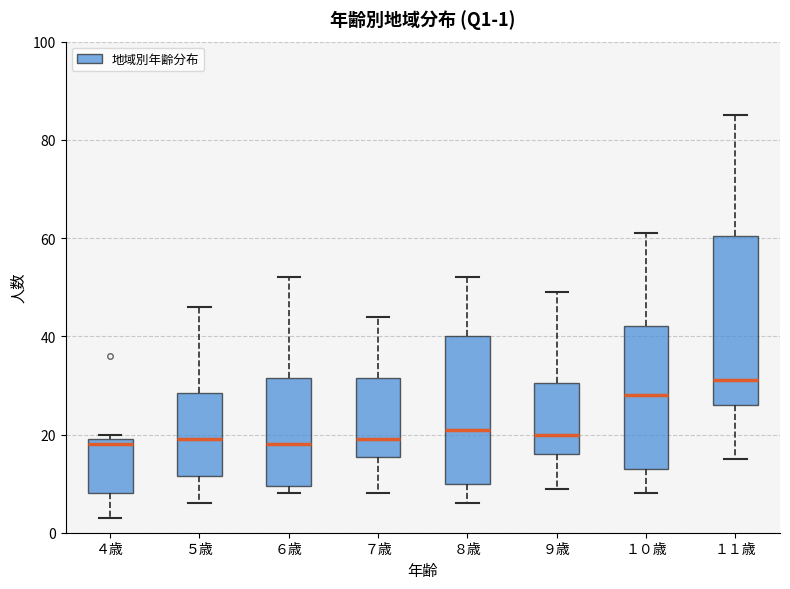

Which box's median line is the highest?

１１歳